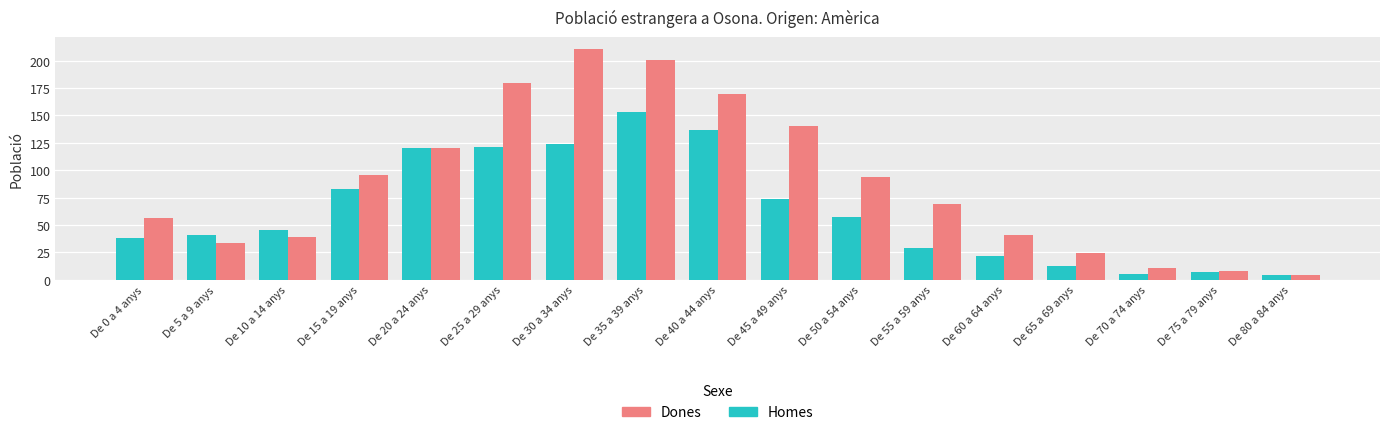

How many values in the Dones series are below 69?

8